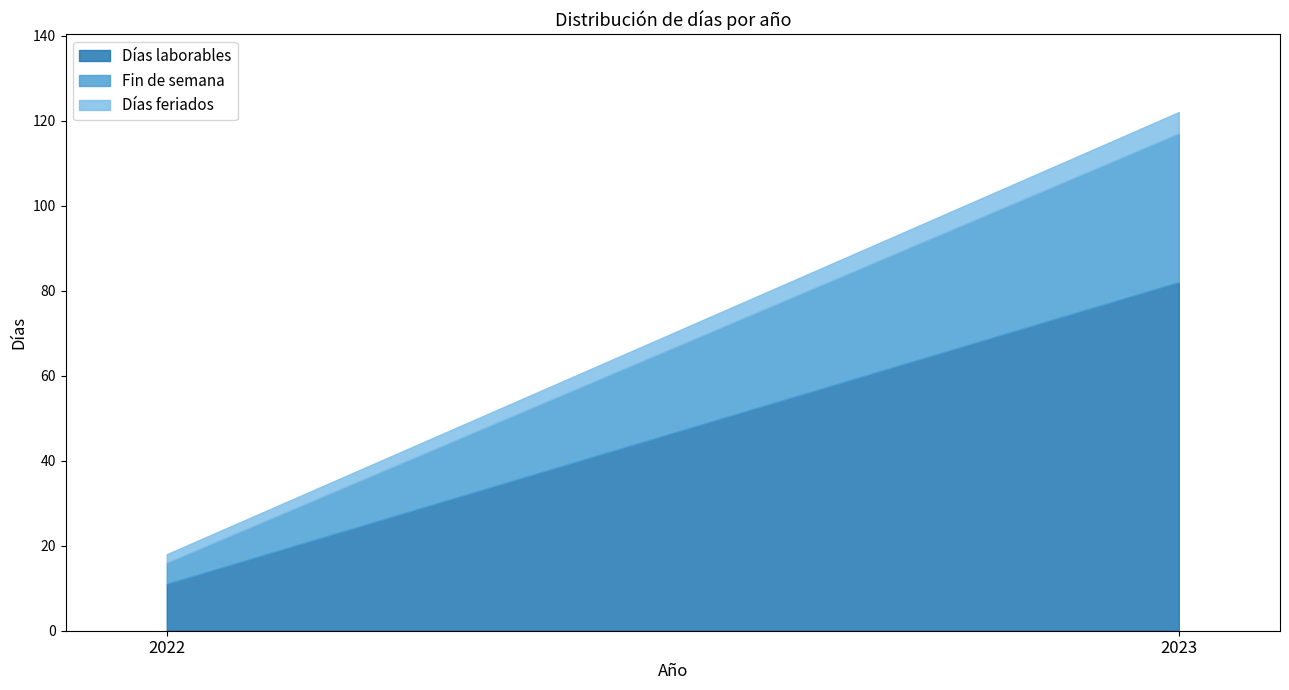

What is the minimum value for Días laborables?

11